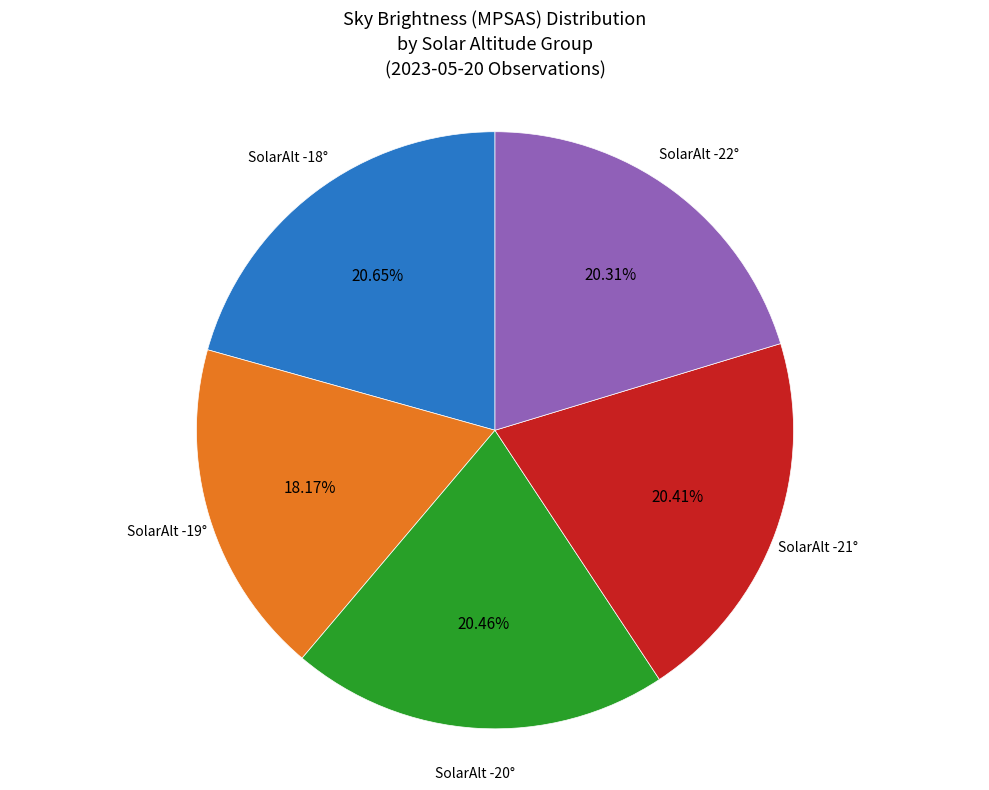

How many segments does this pie chart have?

5